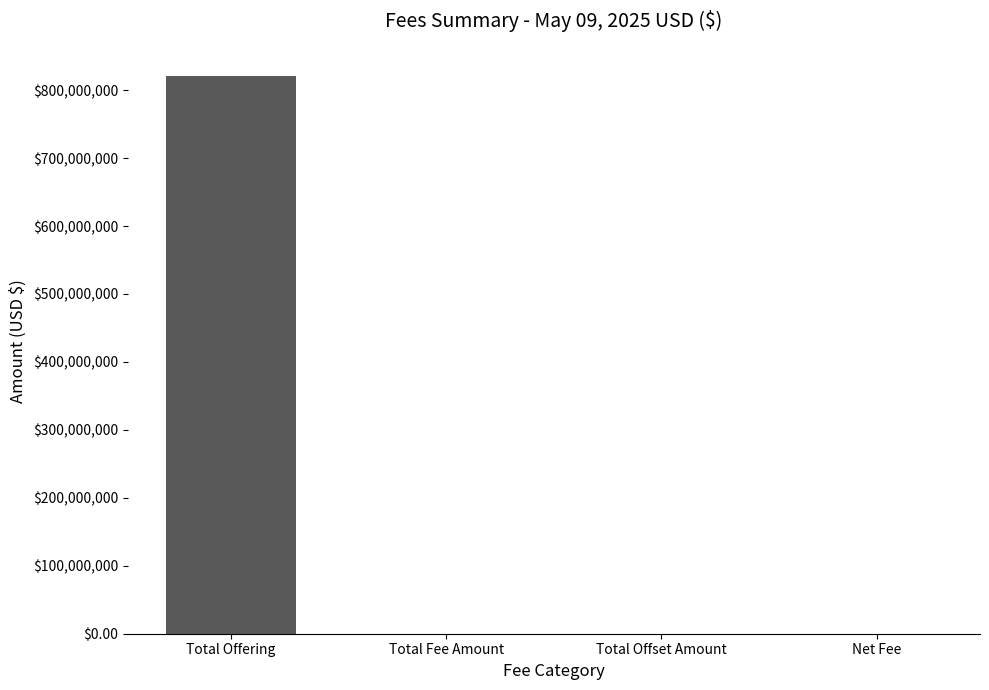

The chart shows a value of 1424344465.9 at Total Offering. True or false?

False